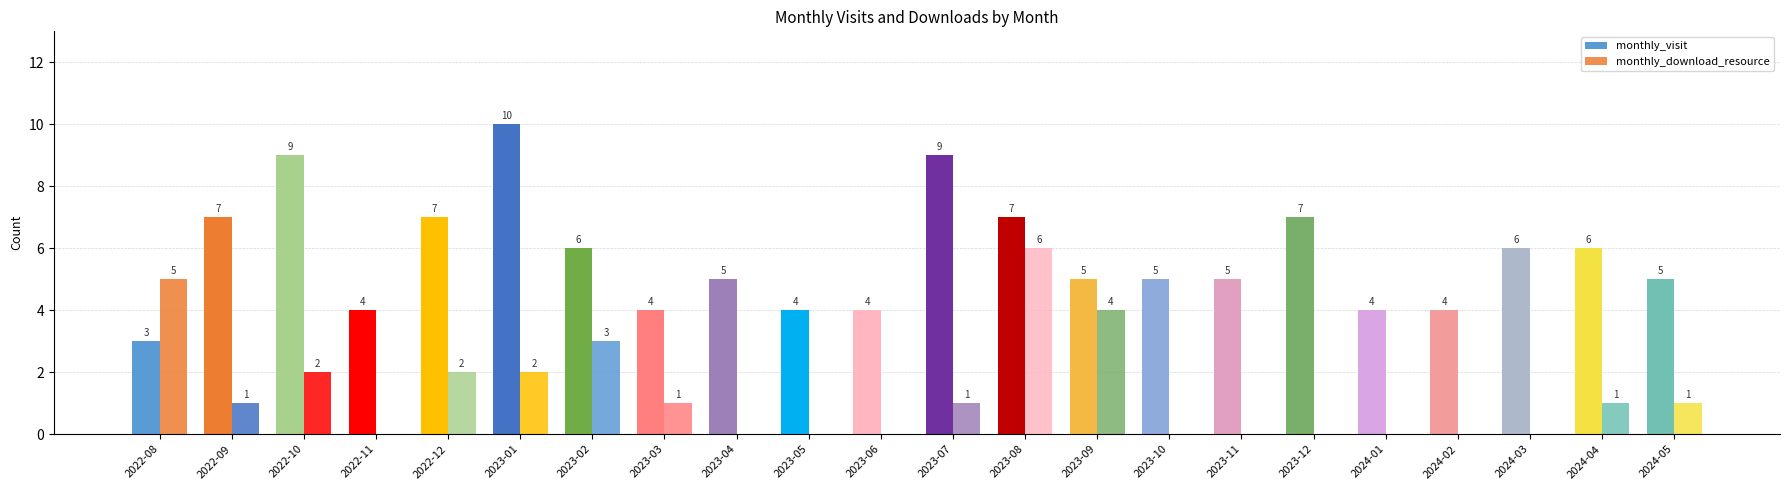

What is the sum of the monthly_visit values at 2024-03 and 2022-10?

15